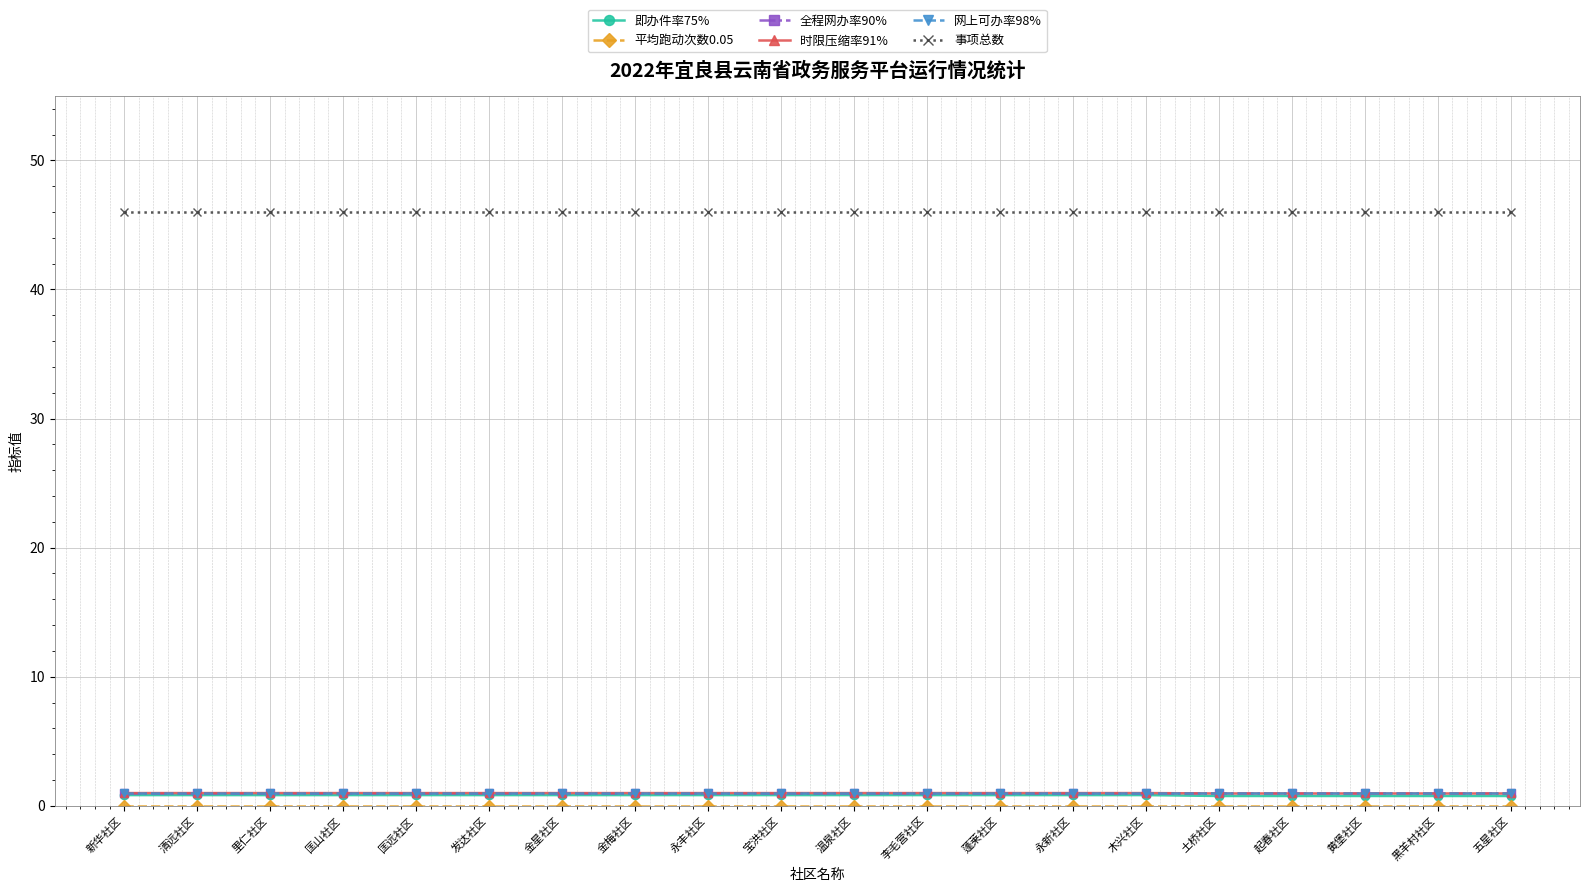

What is the average value of the 网上可办率98% series?

1.0